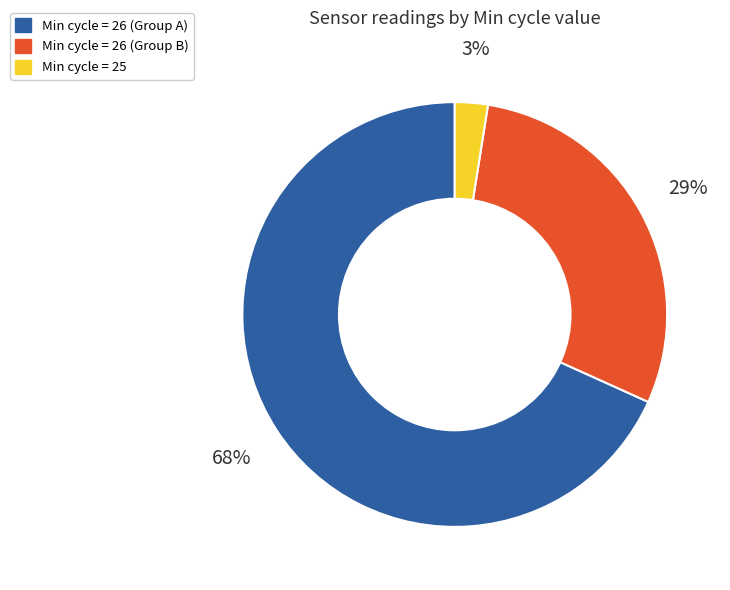

Count the number of slices in the pie.

3